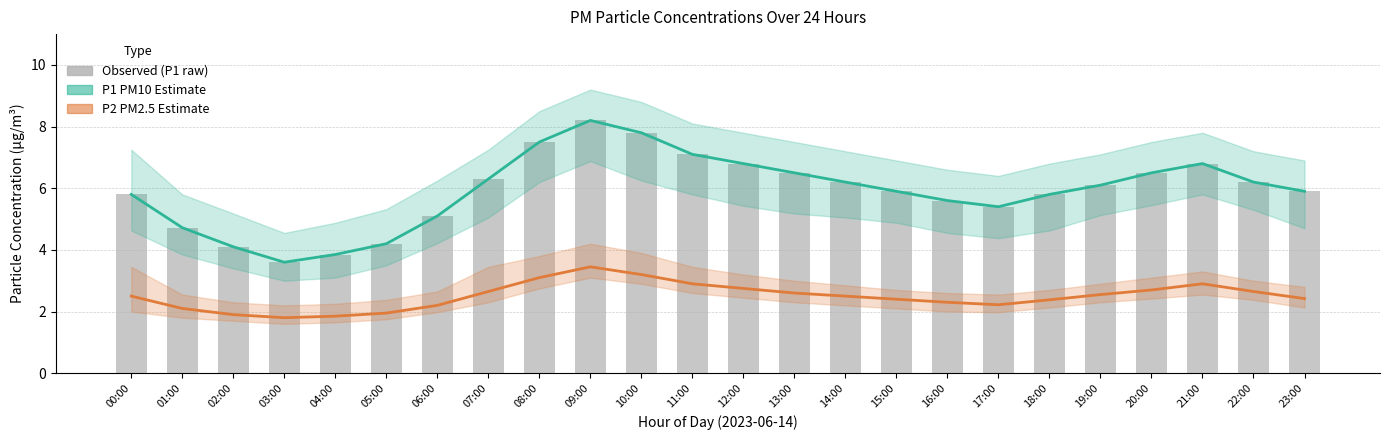

Which series has the largest range (max minus min)?

P1 (PM10 Estimate)